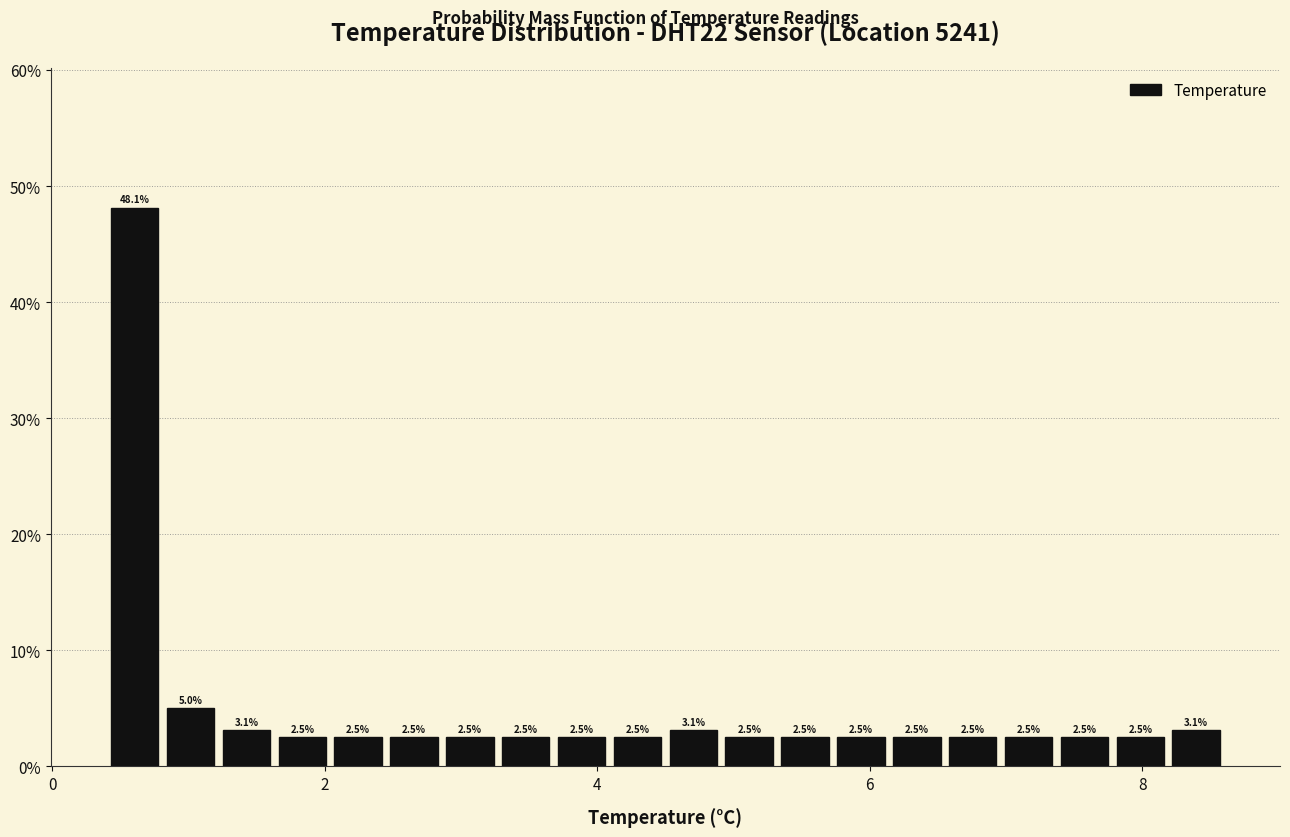

Around what value on the x-axis is the tallest bar? Give the approximate position of its centre, as read against the axis.

0.6